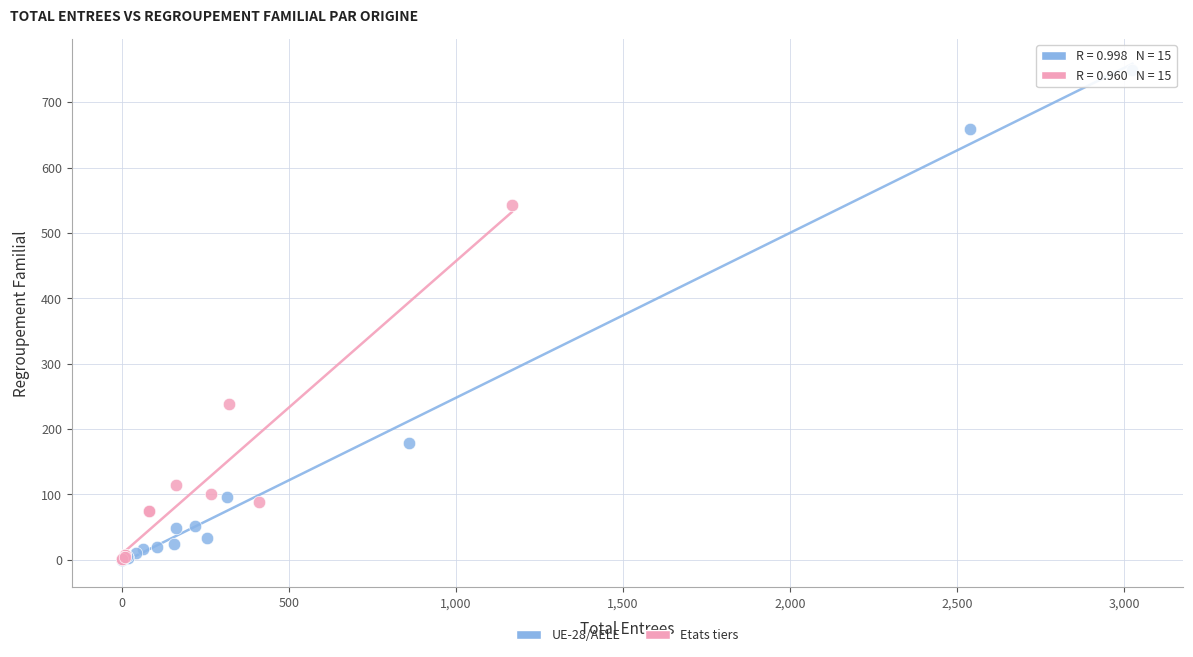

What are all the series names shown in the legend?

UE-28/AELE, Etats tiers